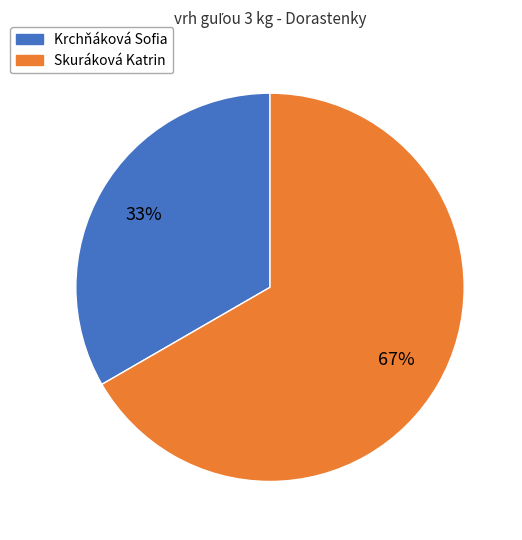

What is the majority slice?

Skuráková Katrin